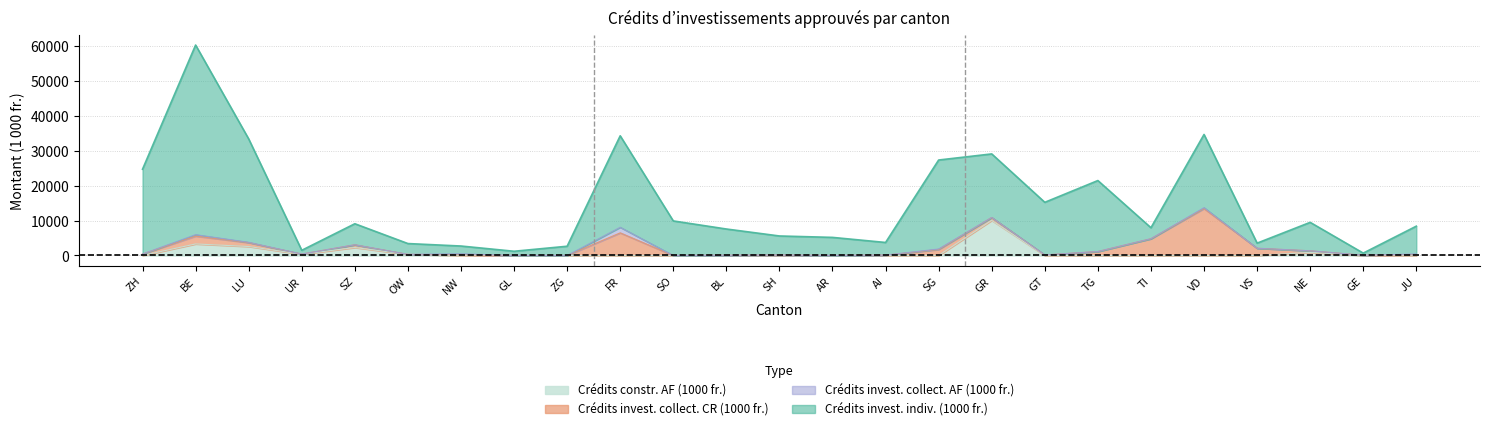

Which series has the largest total across all categories?

Crédits invest. indiv. (1000 fr.)